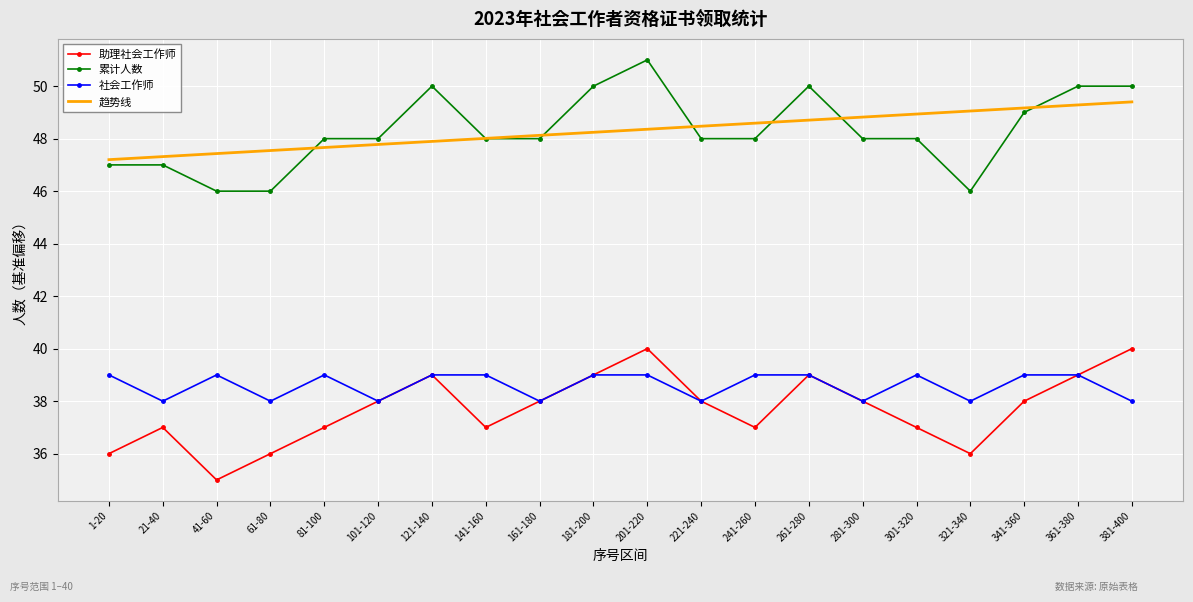

List the series in order of their peak value, lowest first.

社会工作师, 助理社会工作师, 趋势线, 累计人数